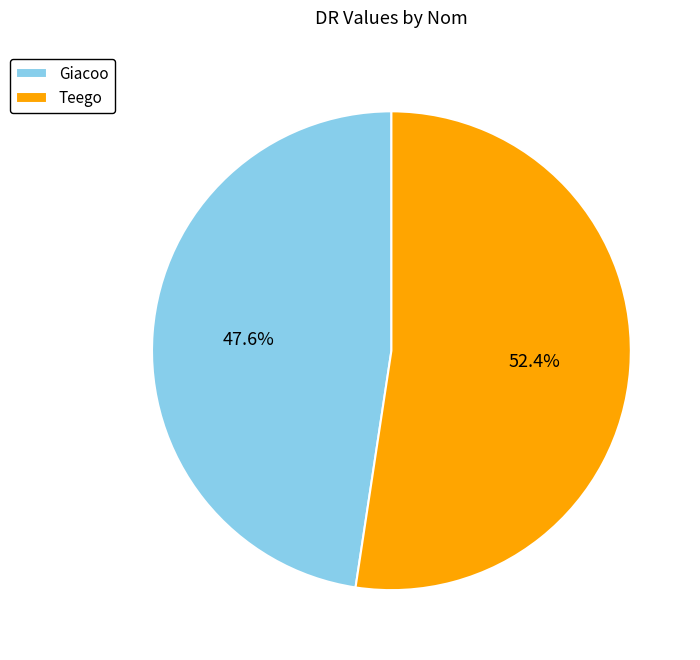

How many segments does this pie chart have?

2